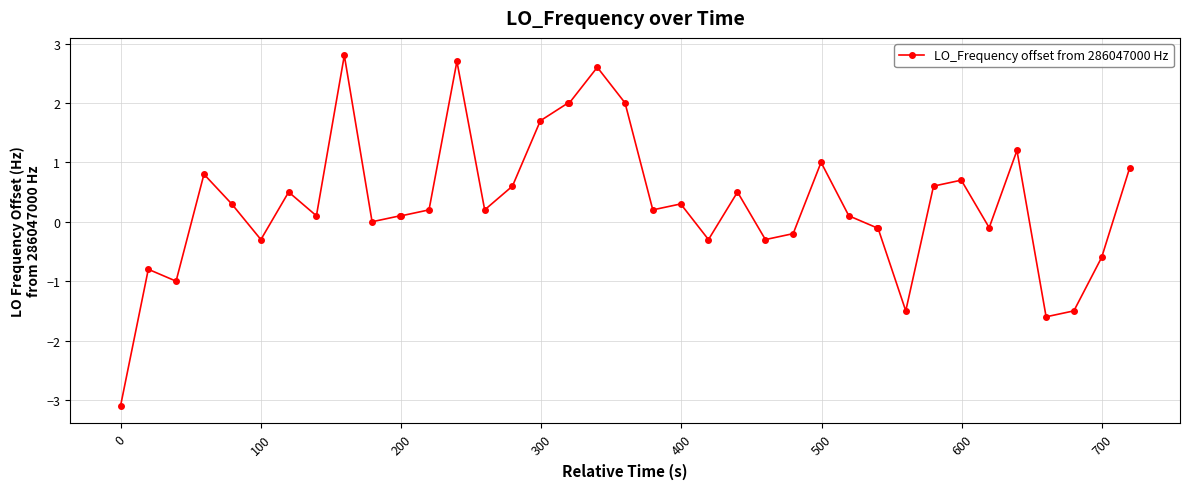

True or false: there are more than 2 points higher than both neighbors.

True